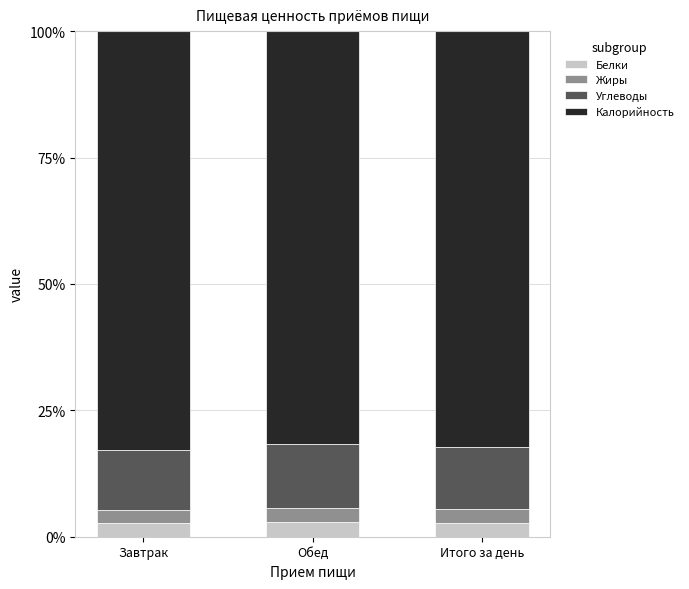

How many distinct data groups are displayed?

4